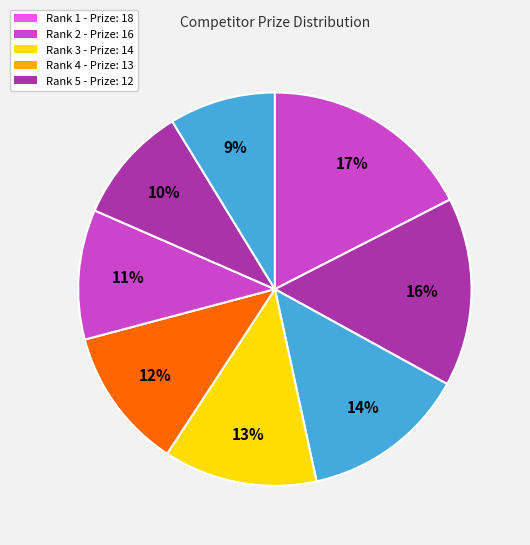

How many slices are in this pie chart?

8